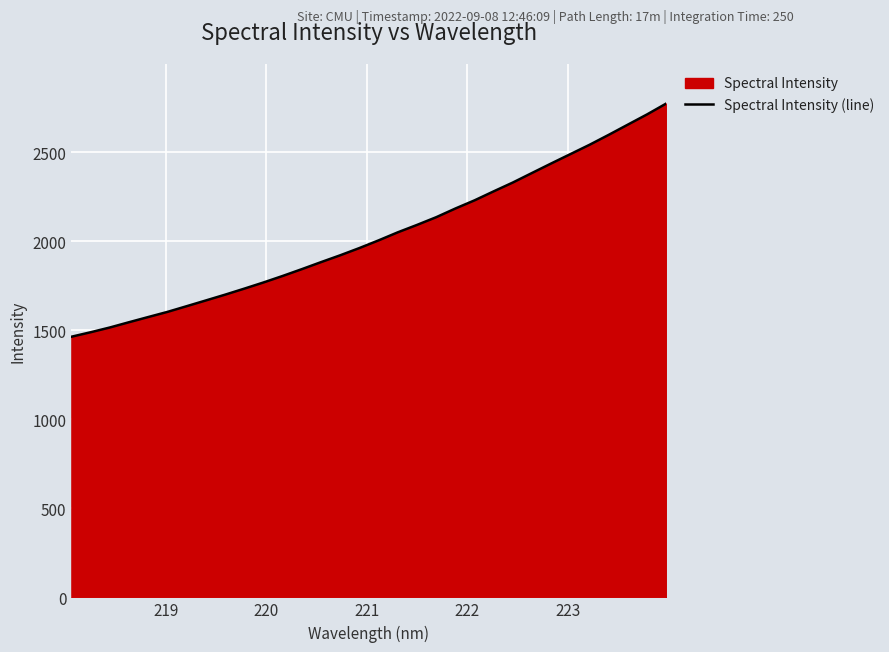

What is the smallest value displayed?

1464.1